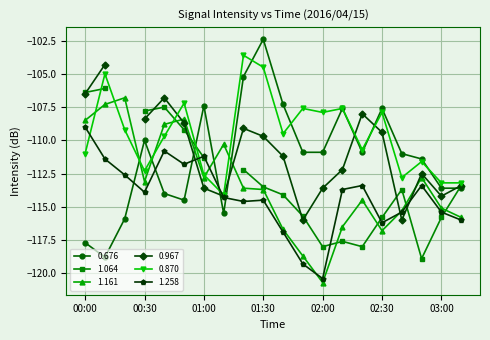

In 1.258, how many points are higher than both neighbors (excluding endpoints)?

5